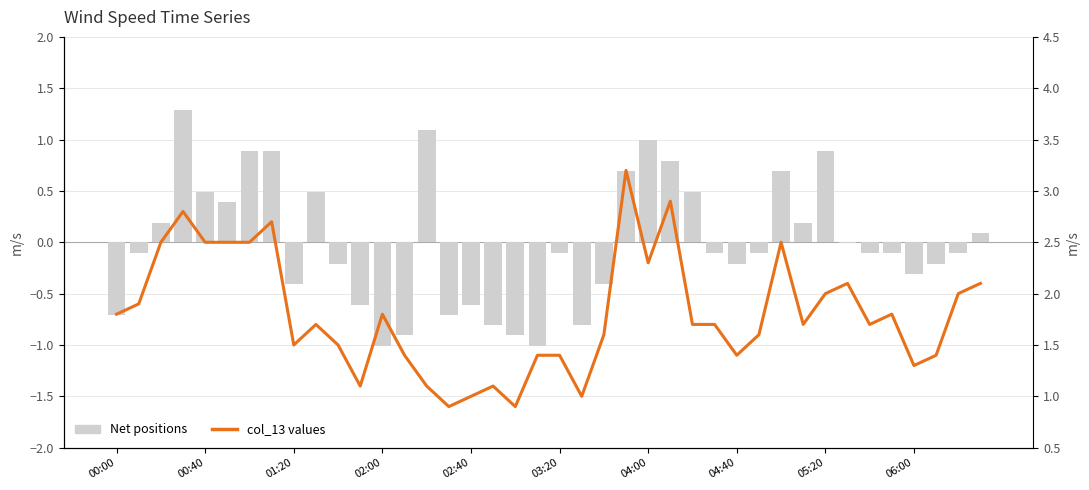

What is the average value of the col_13 values series?

1.8